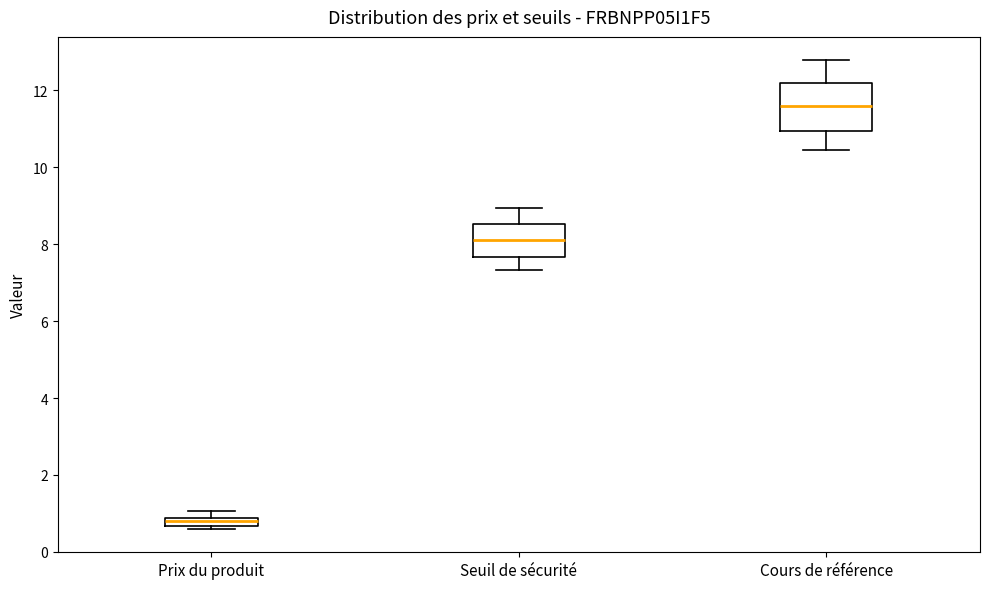

Which box has the highest median line?

Cours de référence